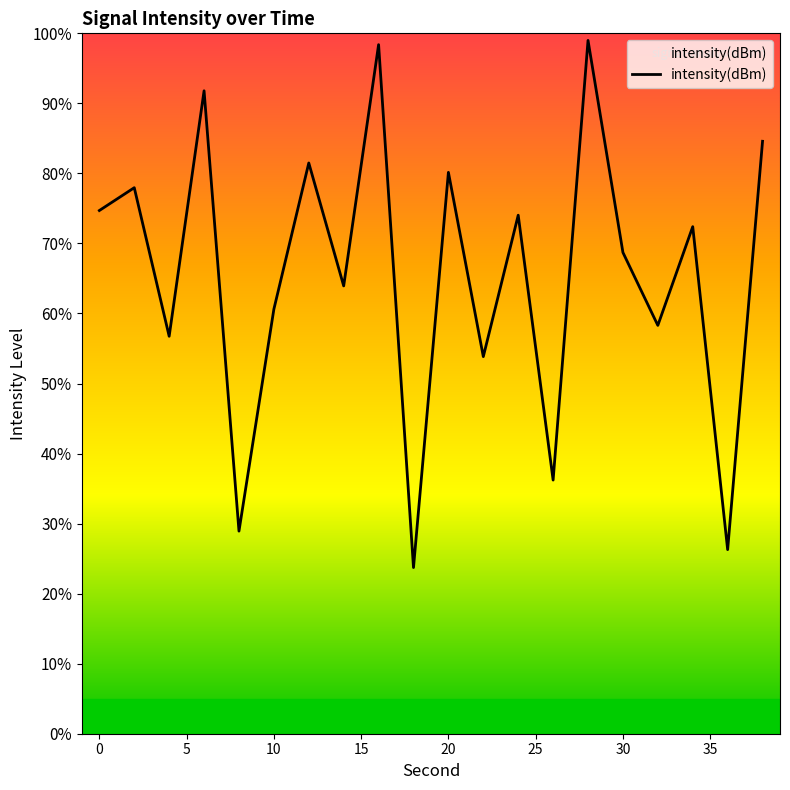

What is the maximum value shown in the chart?

99.0